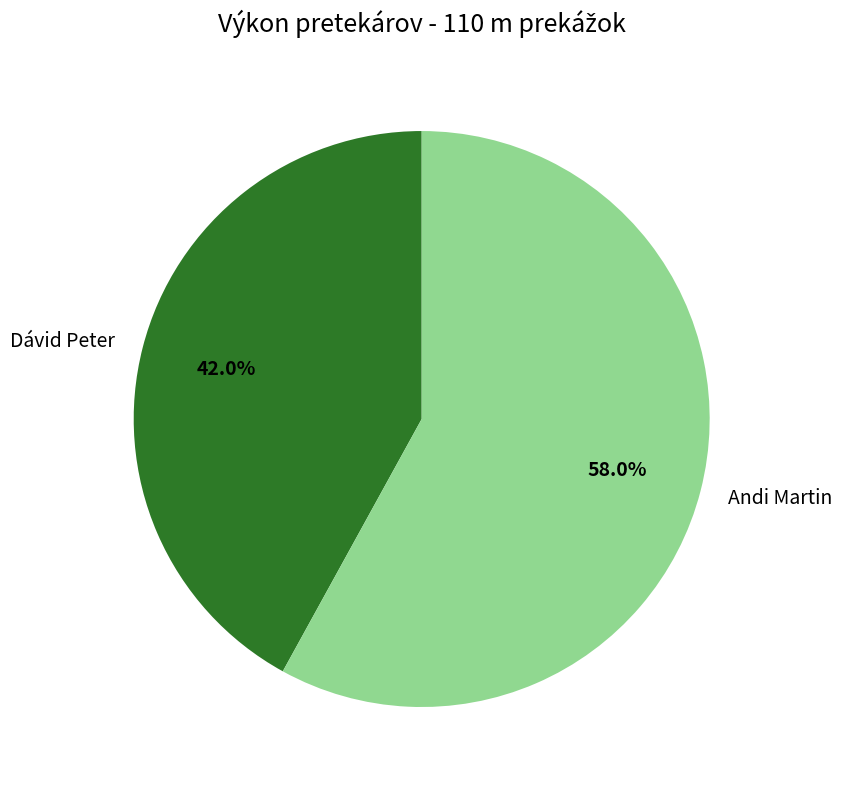

Which slice is the smallest?

Dávid Peter